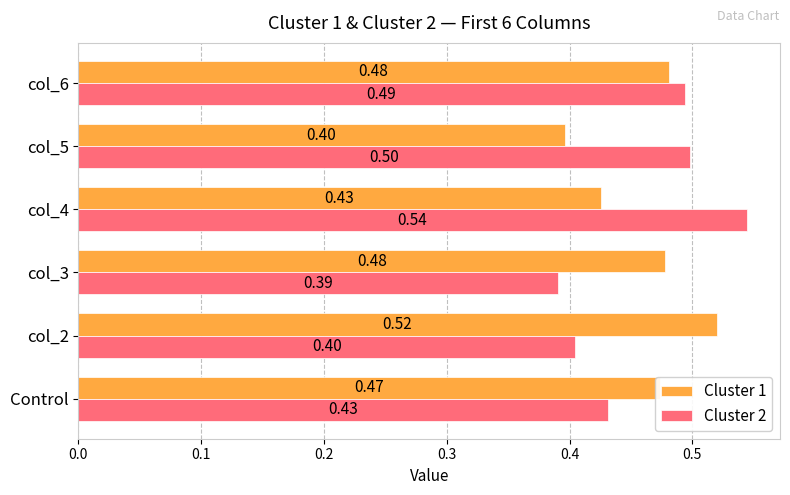

List the series in order of their peak value, lowest first.

Cluster 1, Cluster 2